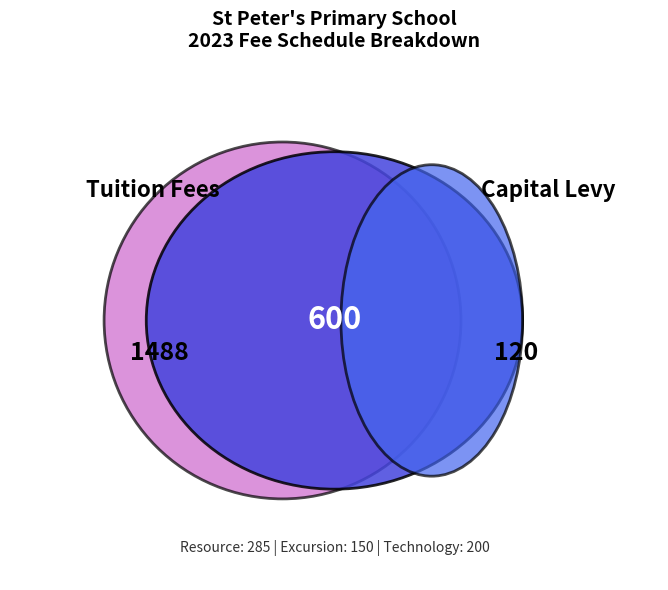

Is the sum of Excursion & Sports Levy (Prep) and Tuition Fees (1 Child) greater than half?

Yes